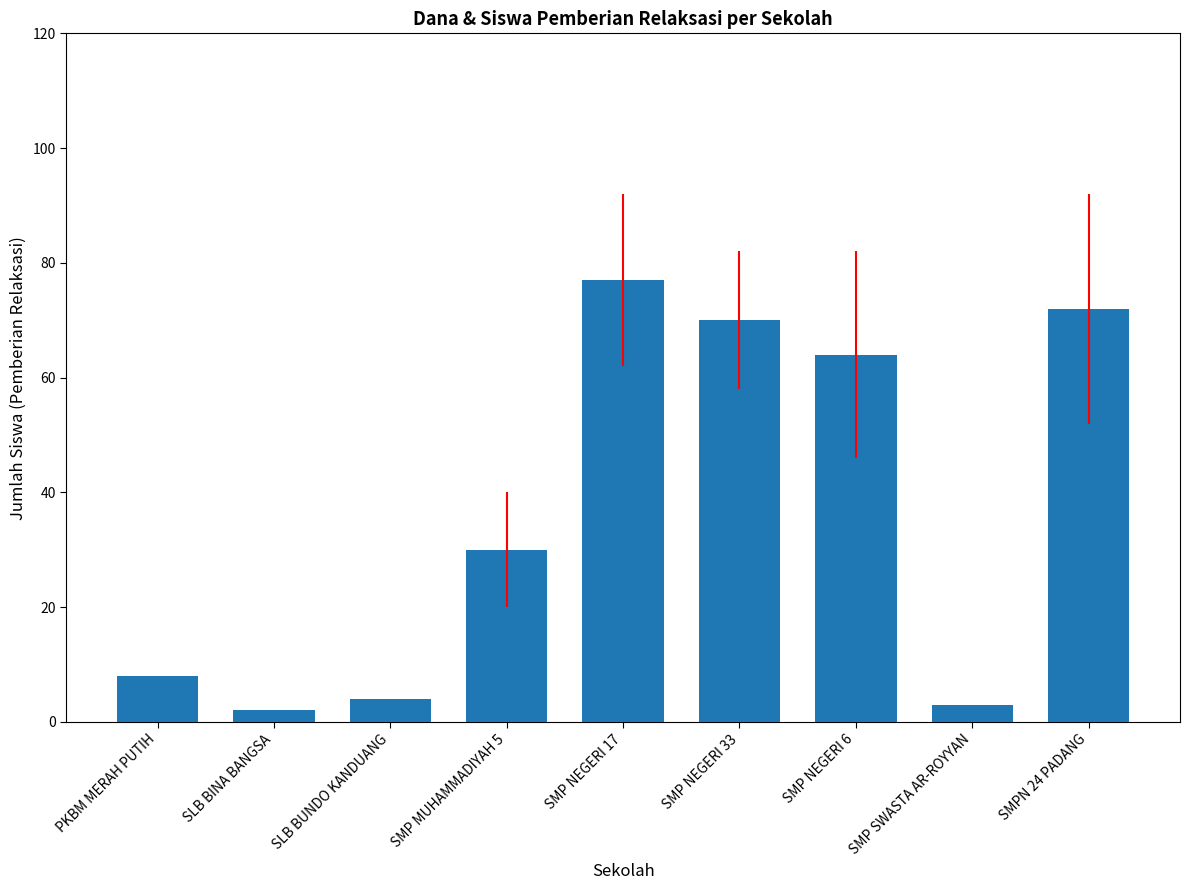

Where is the data nearest to the value 39?

SMP MUHAMMADIYAH 5